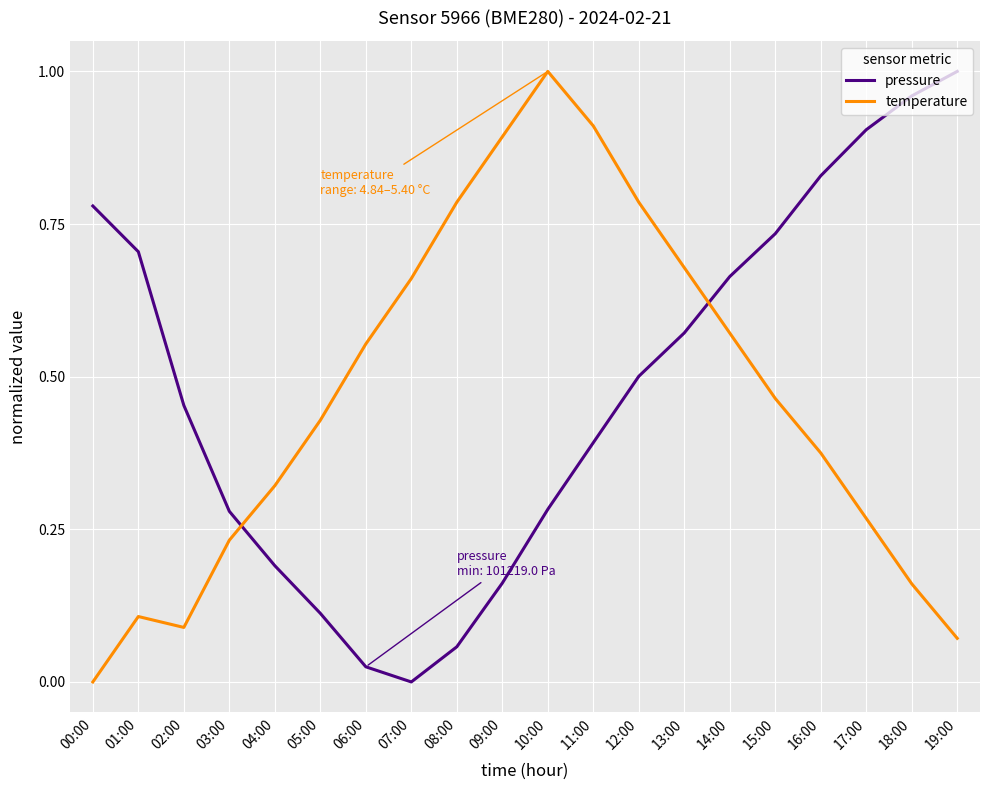

What is the sum of all pressure values?

9.6